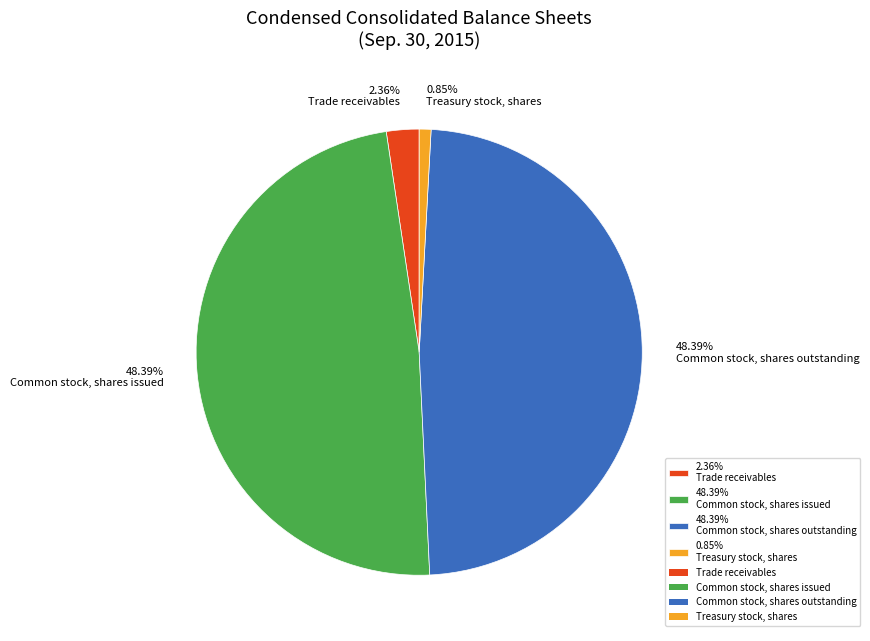

Which category has the smallest portion of the pie?

0.85% Treasury stock, shares